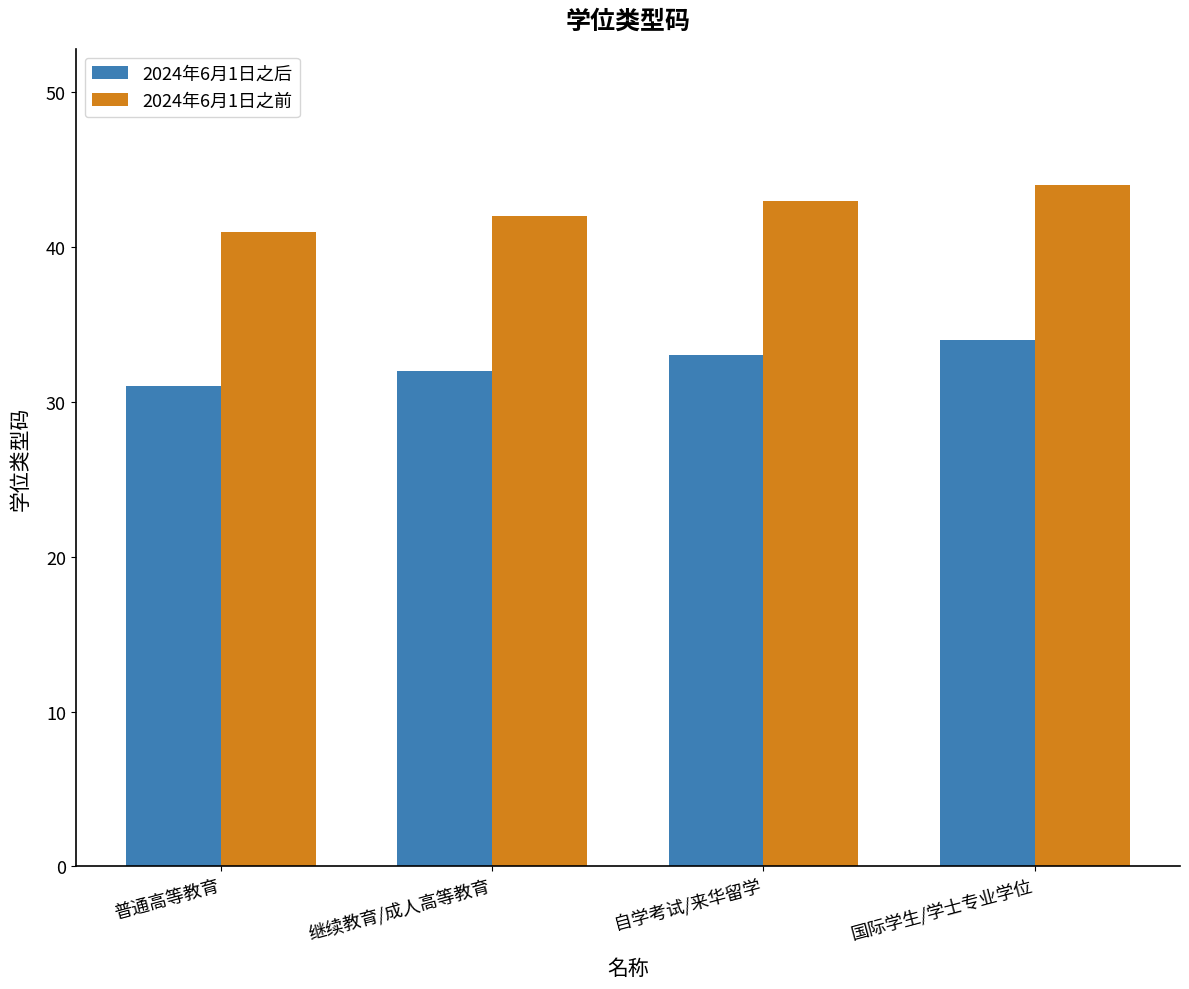

What is the difference between the 2024年6月1日之后 values at 国际学生/学士专业学位 and 普通高等教育?

3